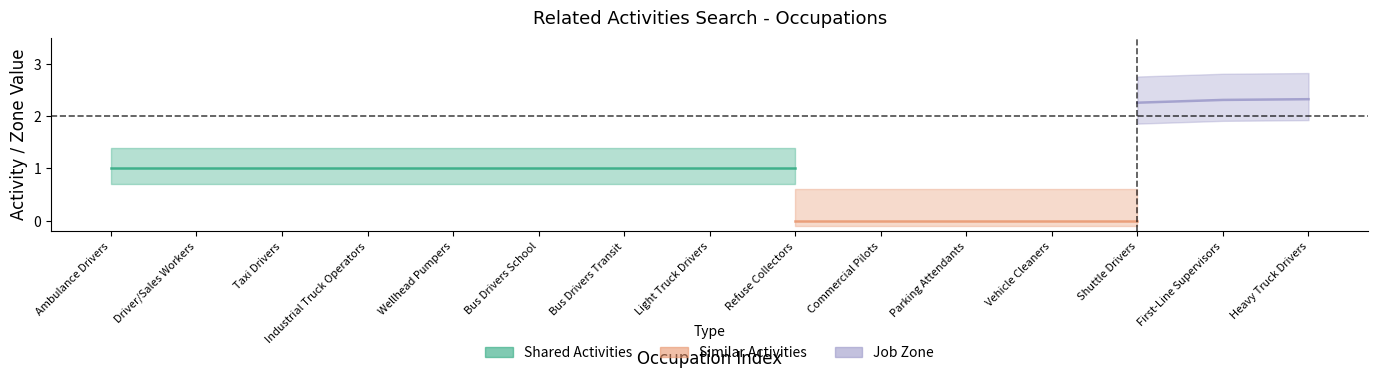

What is the label of the 7th point from the left?

Bus Drivers Transit